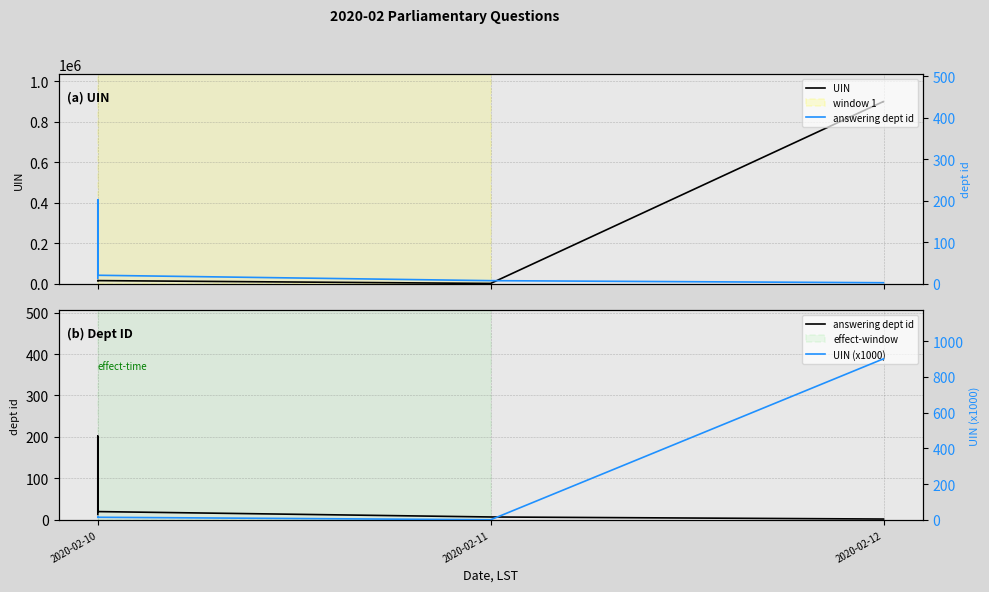

Which series ends up on top after the final intersection of UIN (x1000) and answering dept id?

UIN (x1000)